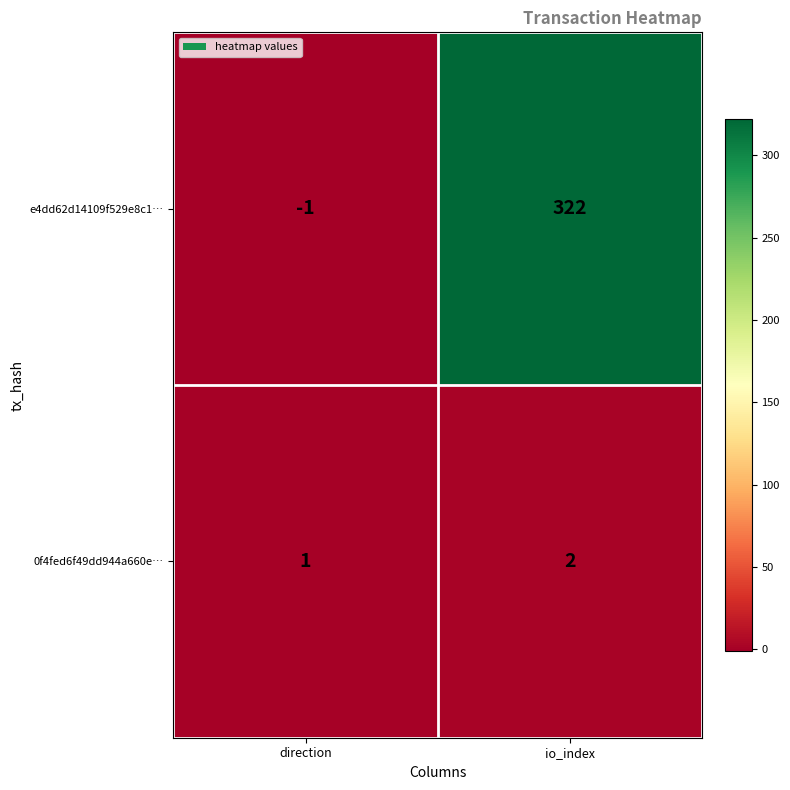

What is the sum of all 0f4fed6f49dd944a660e… values?

3